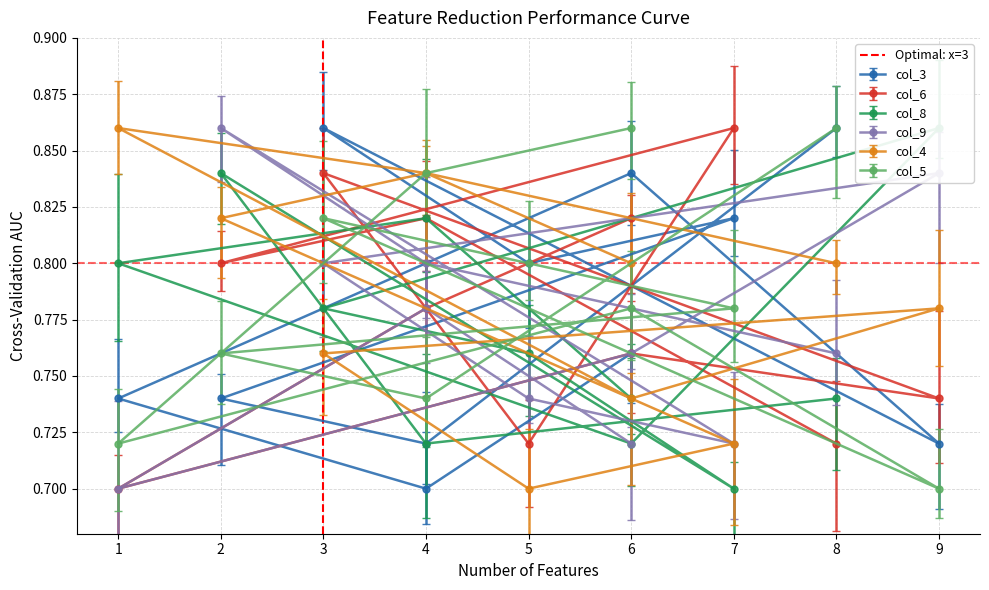

Between 0 and 1, which is larger?

1